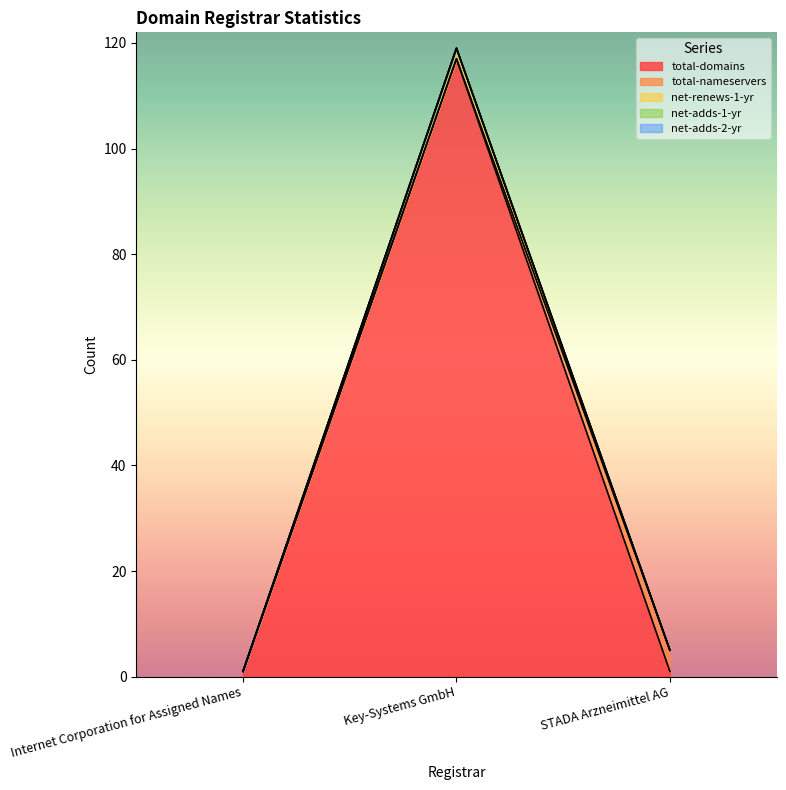

What is the greatest value displayed?

117